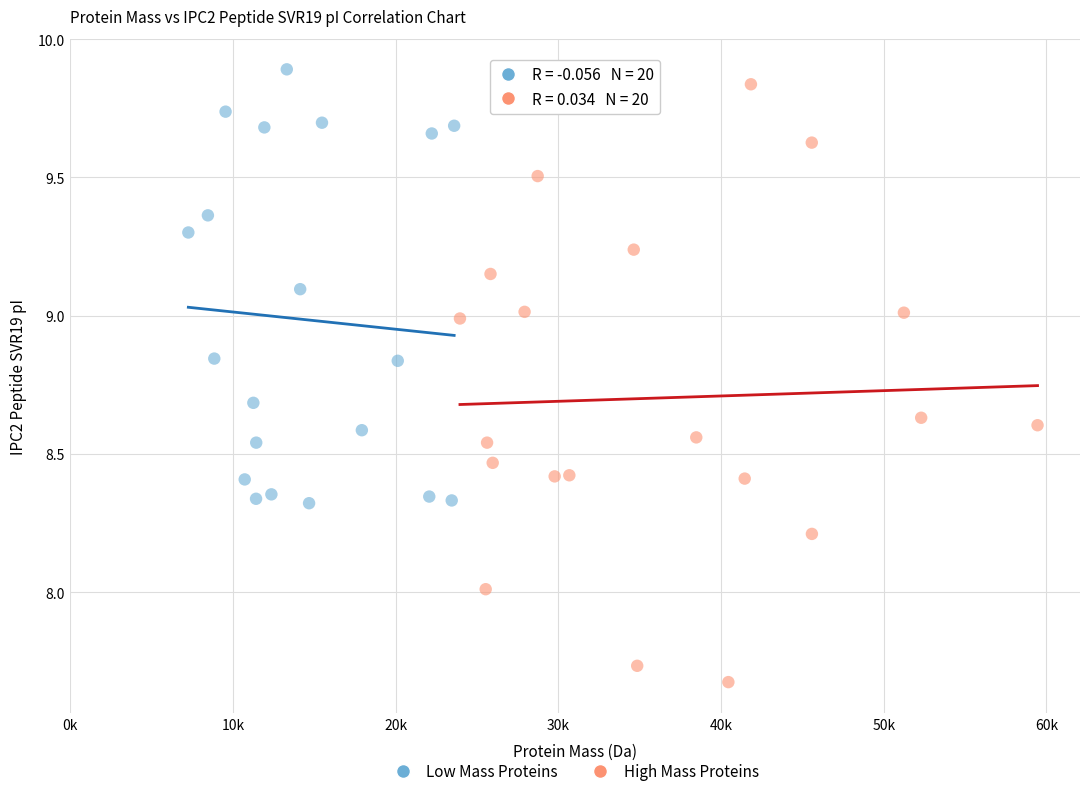

Which series contains the lowest Y value?

High Mass Proteins